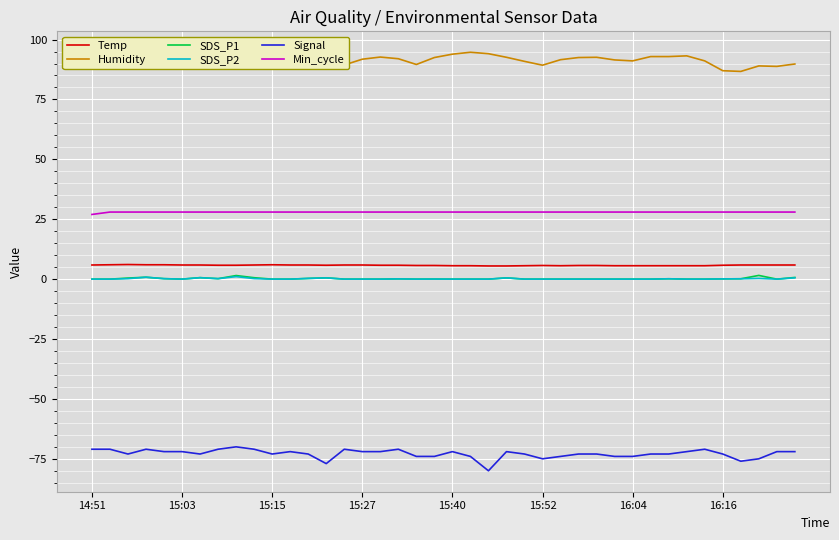

True or false: SDS_P1 and Signal cross at least once.

False